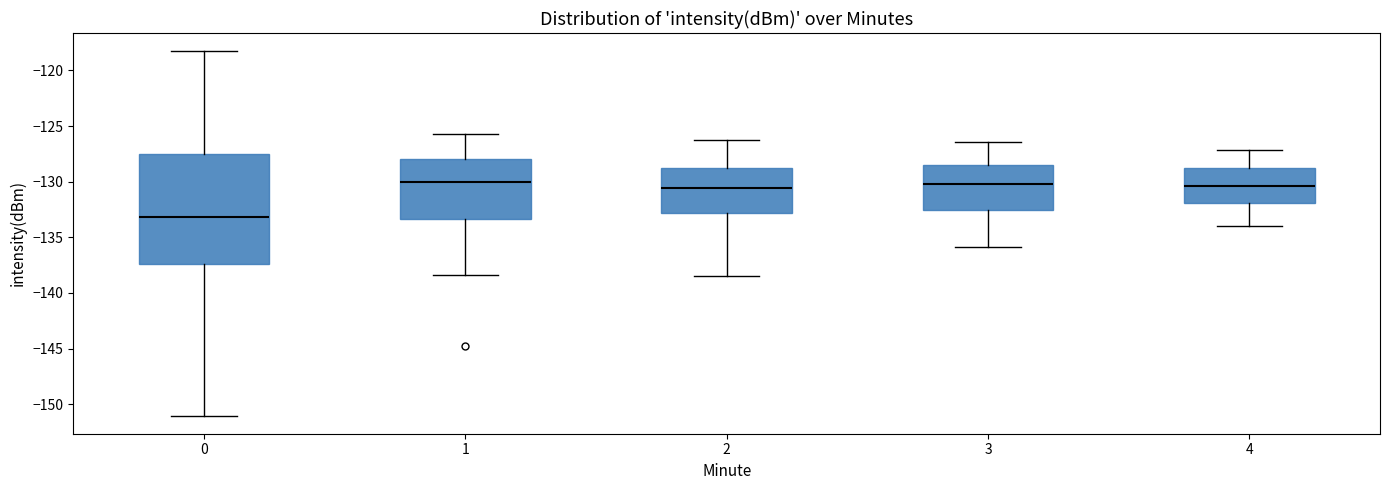

Which box has the lowest median line?

0